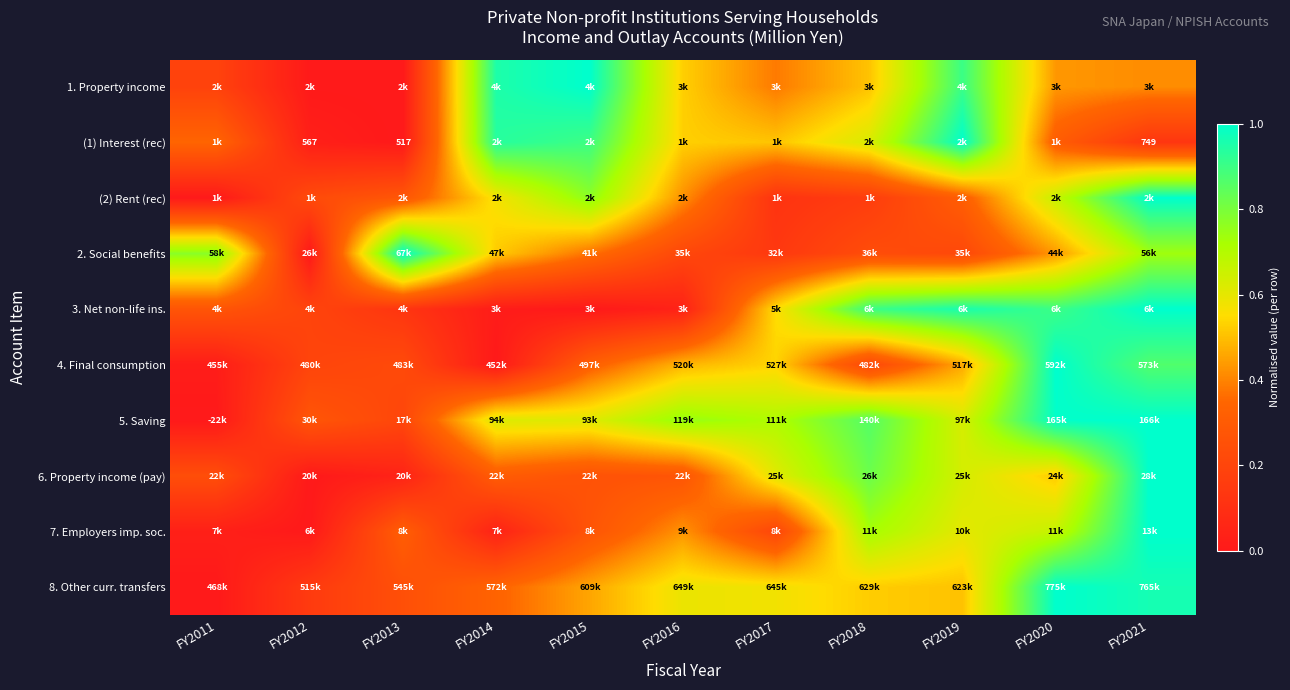

The value of 1. Property income at FY2016 is 0.8. True or false?

False